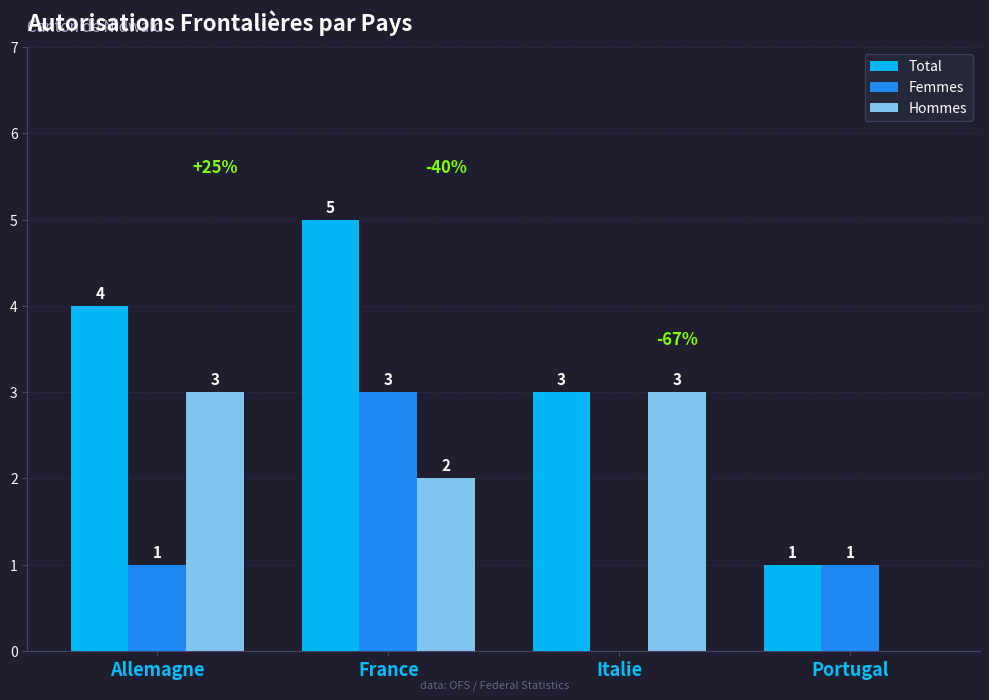

Are the bars grouped side by side (vs. stacked)?

Yes